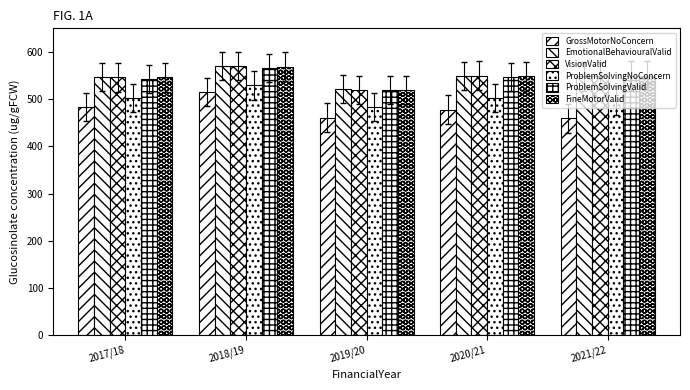

At 2017/18, list the series in order from largest to smallest.

EmotionalBehaviouralValid, VisionValid, FineMotorValid, ProblemSolvingValid, ProblemSolvingNoConcern, GrossMotorNoConcern